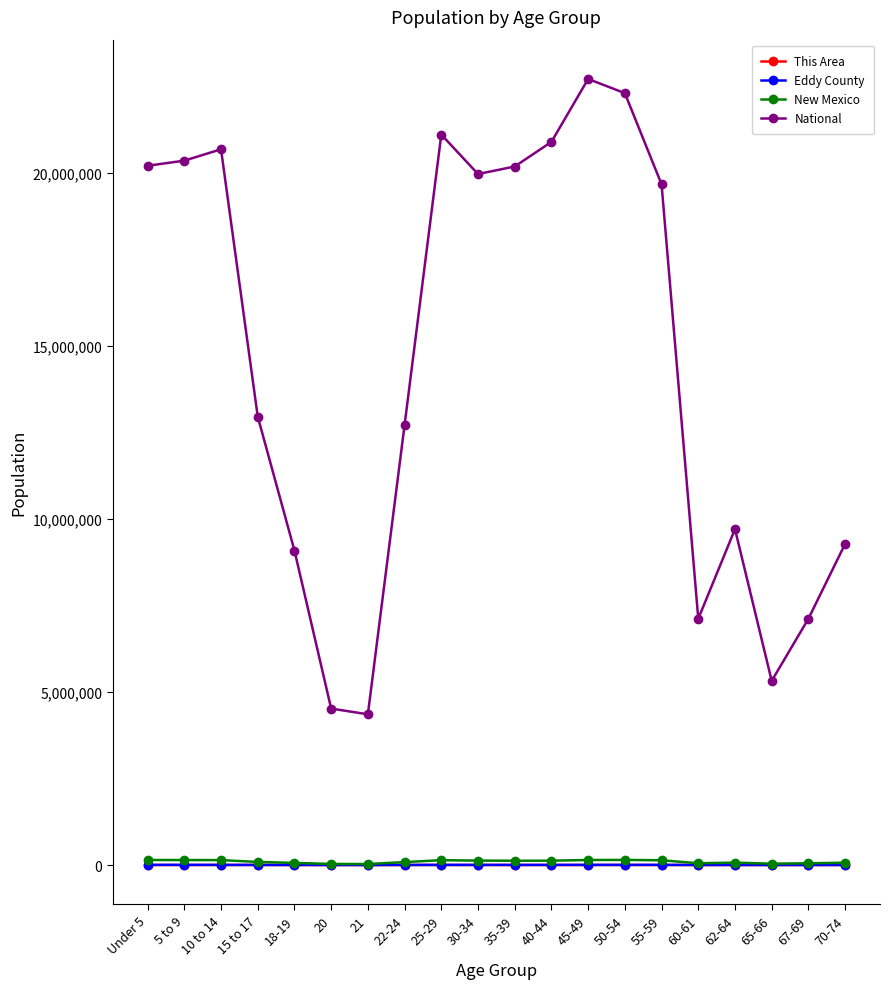

Is the value of National at 25-29 greater than the value of New Mexico at 35-39?

Yes